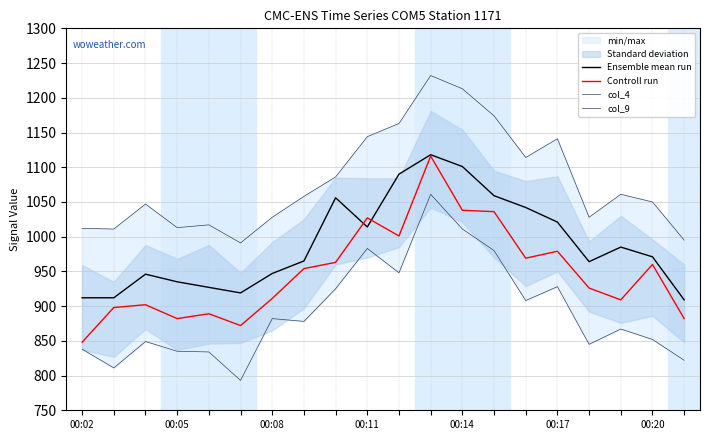

How many series are shown in this chart?

4